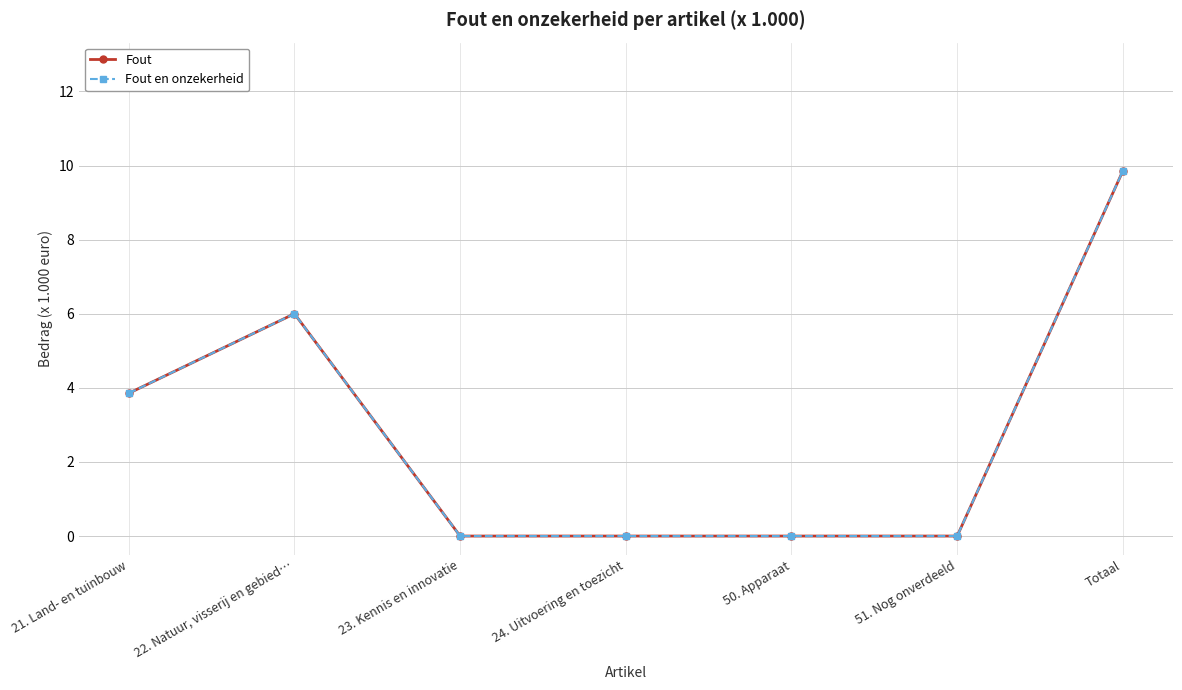

Is this an area chart (filled region under the line)?

No